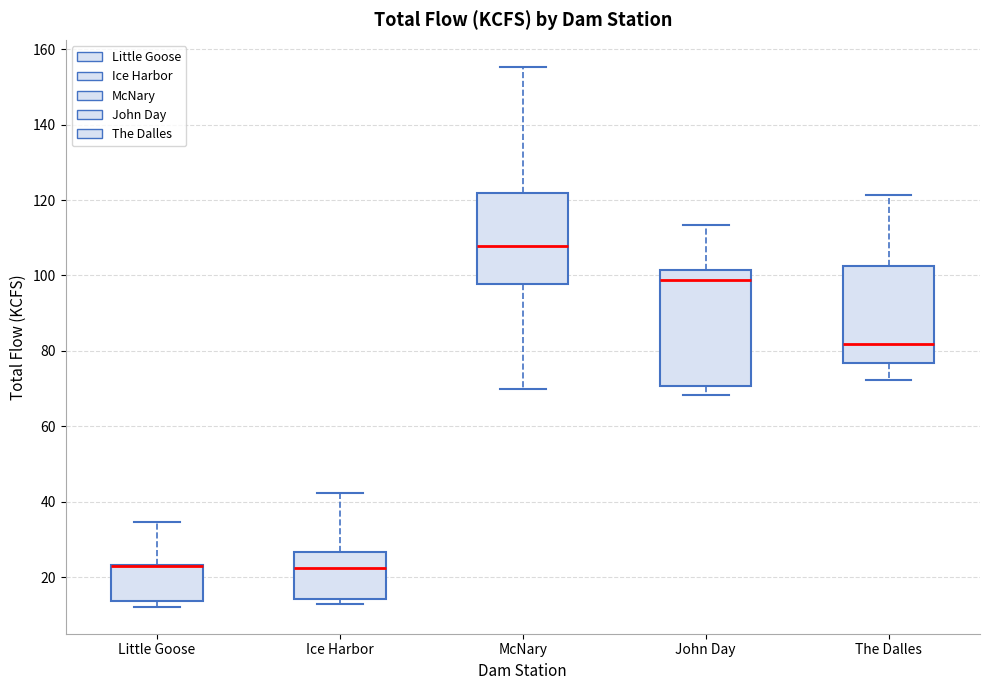

Where does the upper whisker of the box for The Dalles end on the y-axis? The values are not printed on the chart, so give them approximately, as read against the axis.

122